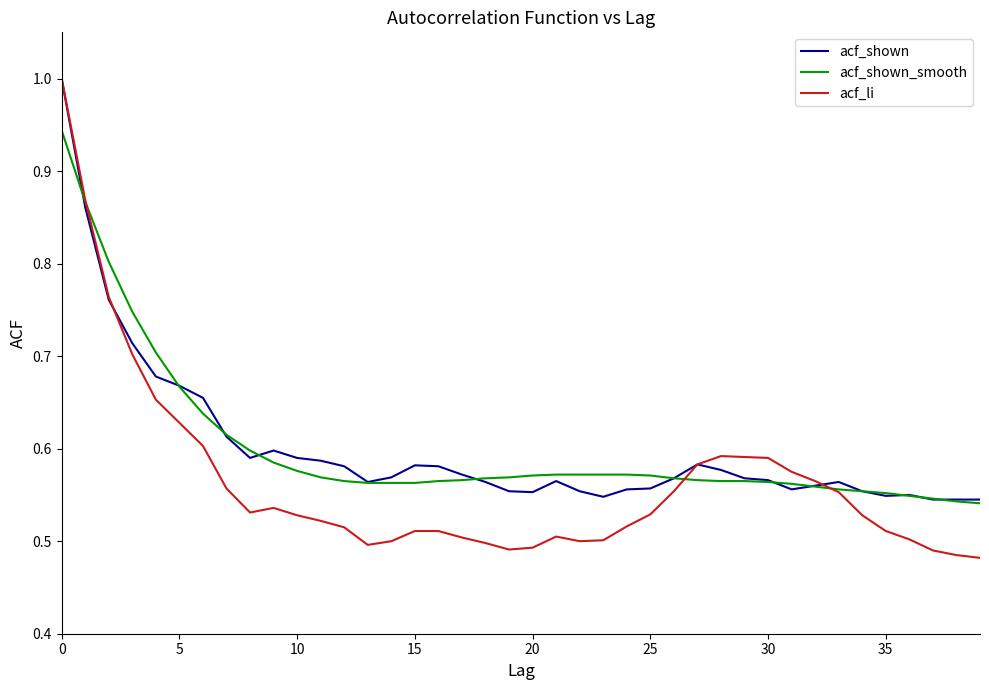

Which series has the widest spread of values?

acf_li